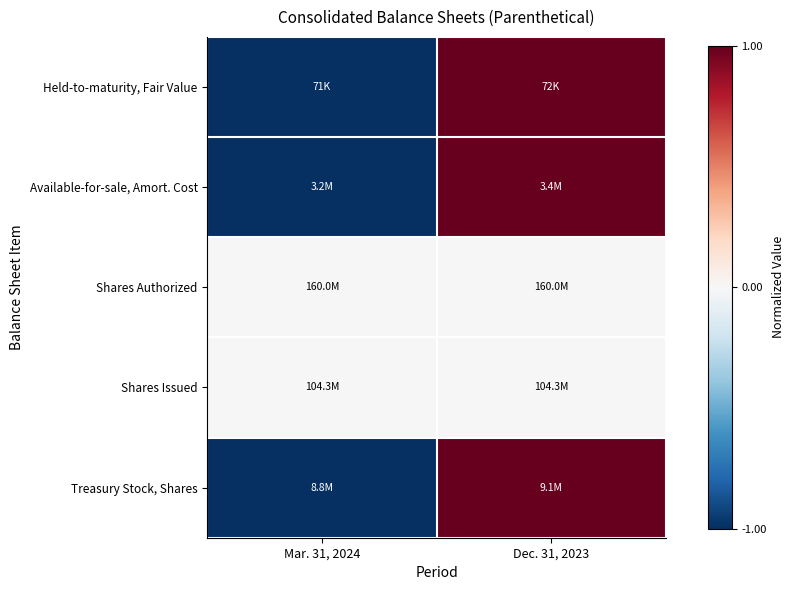

At how many categories does at least one series exceed 0?

1